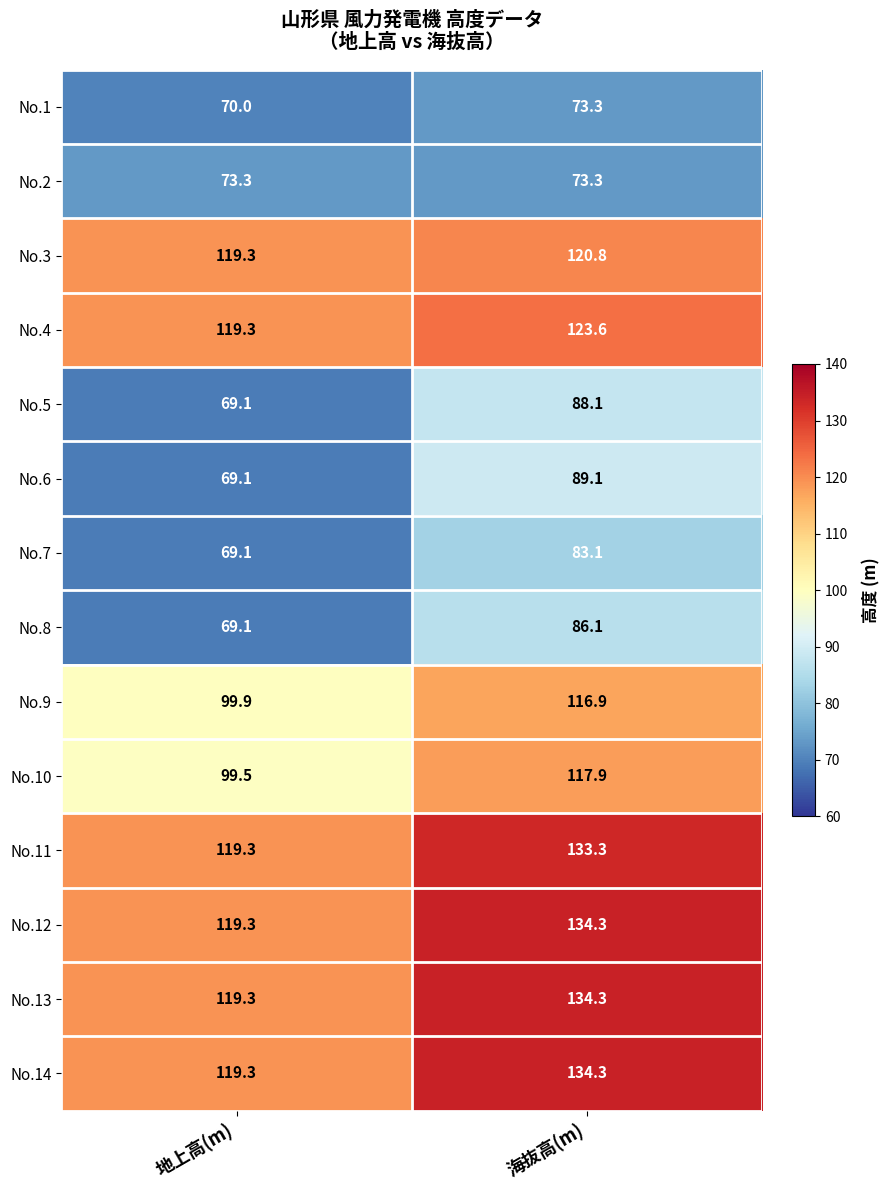

What is the difference between the highest and lowest values at 地上高(m)?

50.2